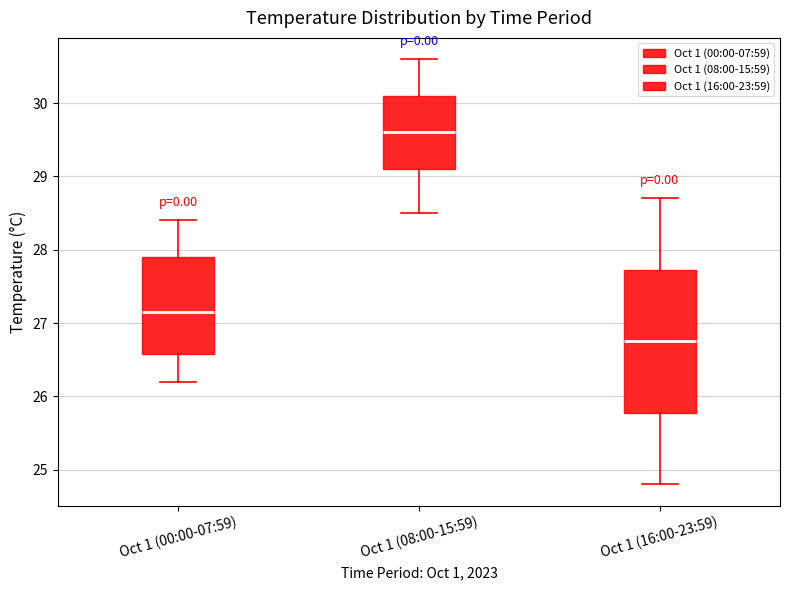

Reading left to right, transcribe this box plot: for each box, give where its median line is, the range the box spans, and where its two whiskers end, as read against the y-axis. The values are not printed on the chart, so give them approximately, as read against the axis.

Oct 1 (00:00-07:59): median 27.2, box 26.6 to 27.9, whiskers 26.2 to 28.4
Oct 1 (08:00-15:59): median 29.6, box 29.1 to 30.1, whiskers 28.5 to 30.6
Oct 1 (16:00-23:59): median 26.8, box 25.8 to 27.7, whiskers 24.8 to 28.7